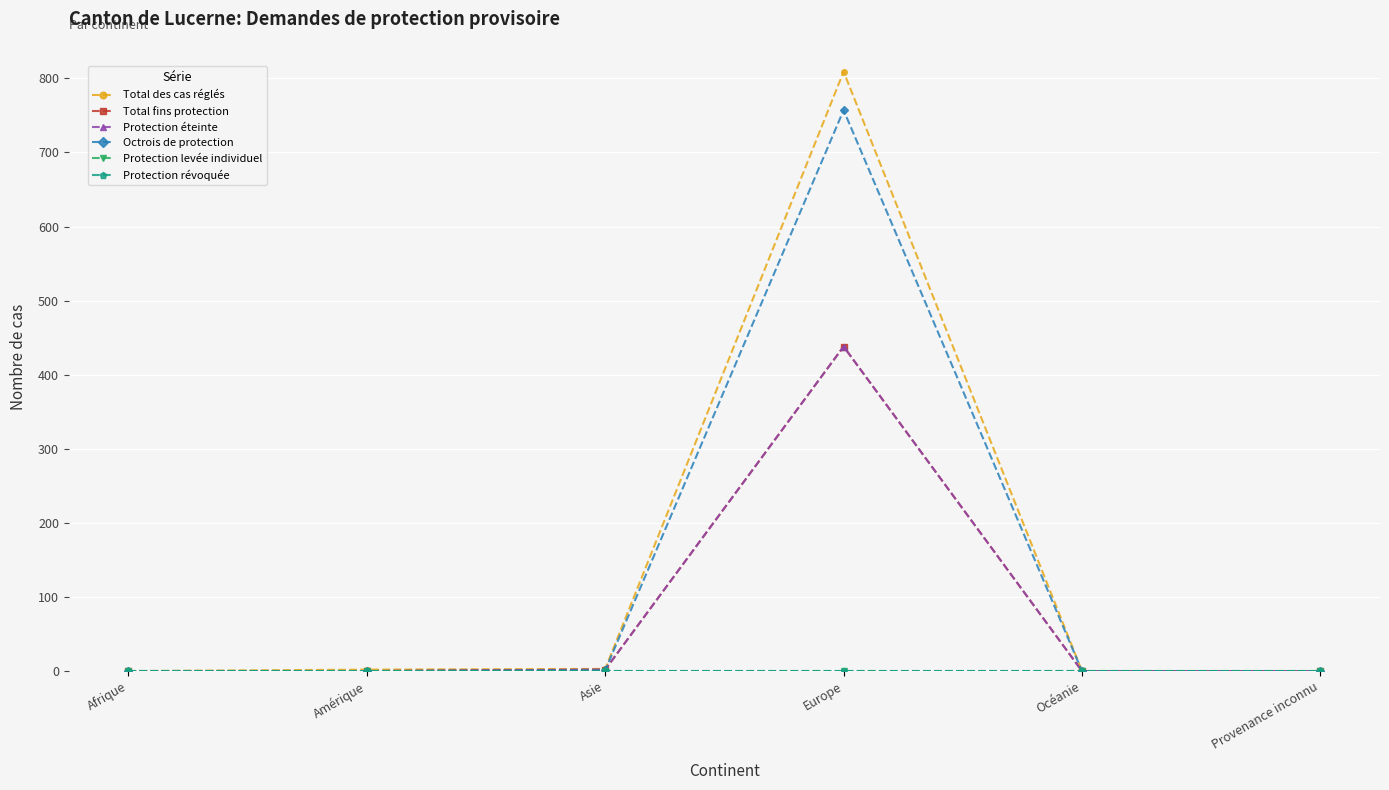

The Total des cas réglés series shows 2 at Amérique. True or false?

True